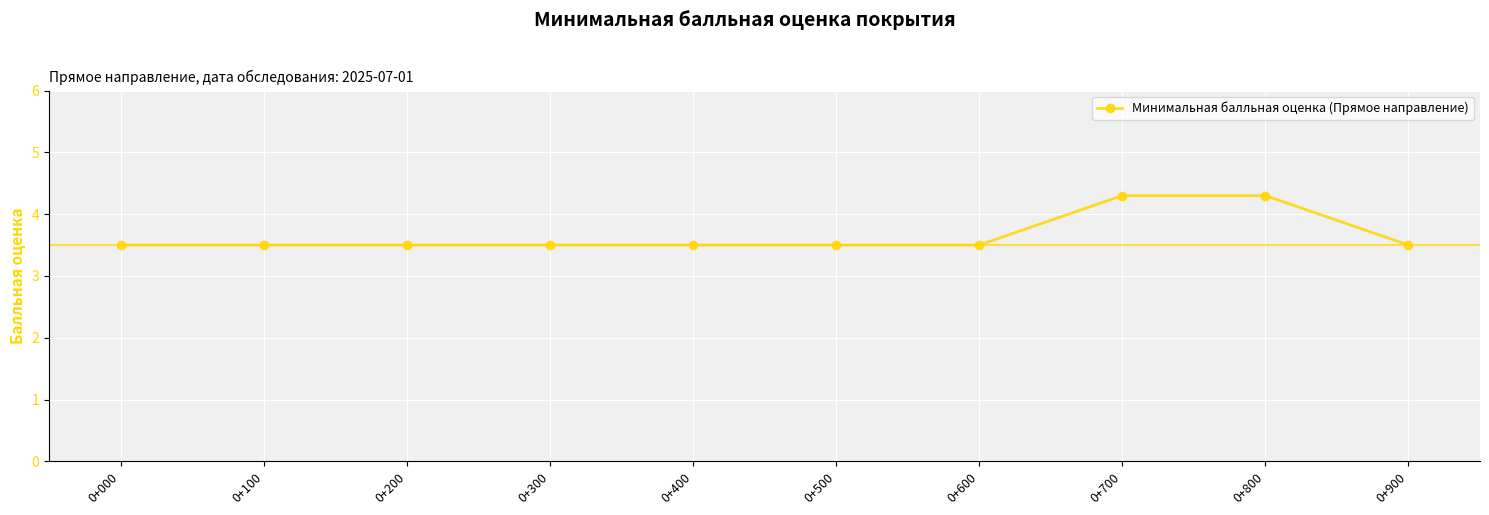

What is the value of the 8th point from the left?

4.3